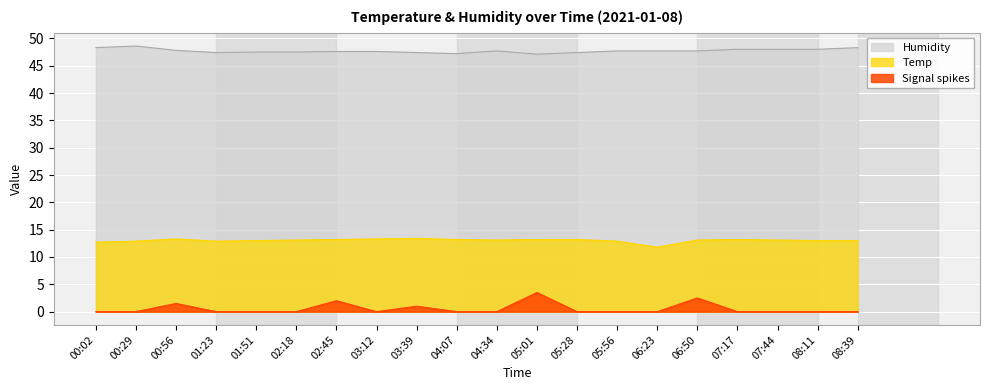

Is the value of Signal spikes at 06:50 greater than the value of Humidity at 06:23?

No